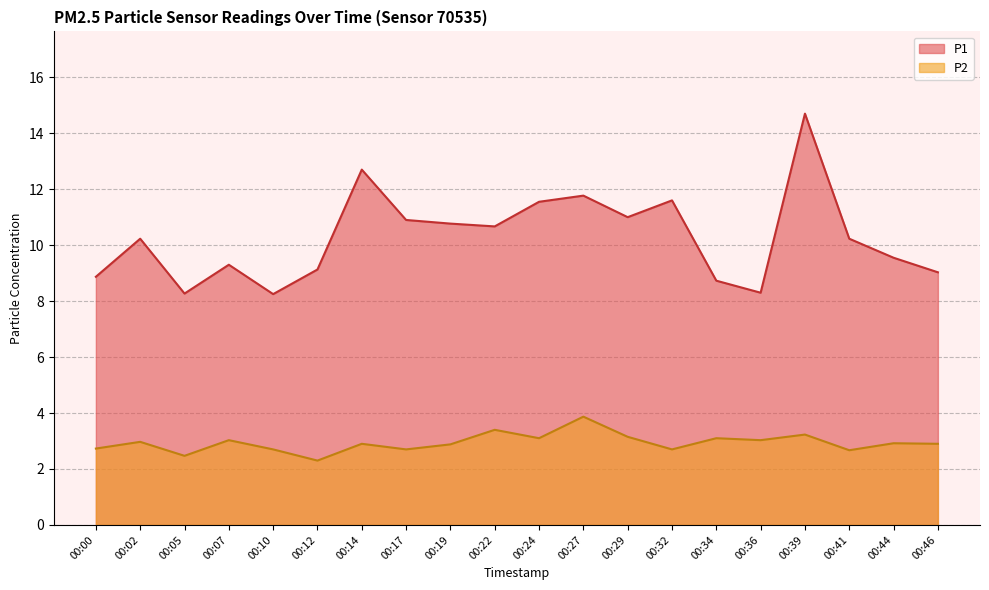

Between 00:17 and 00:36, which is larger?

00:17